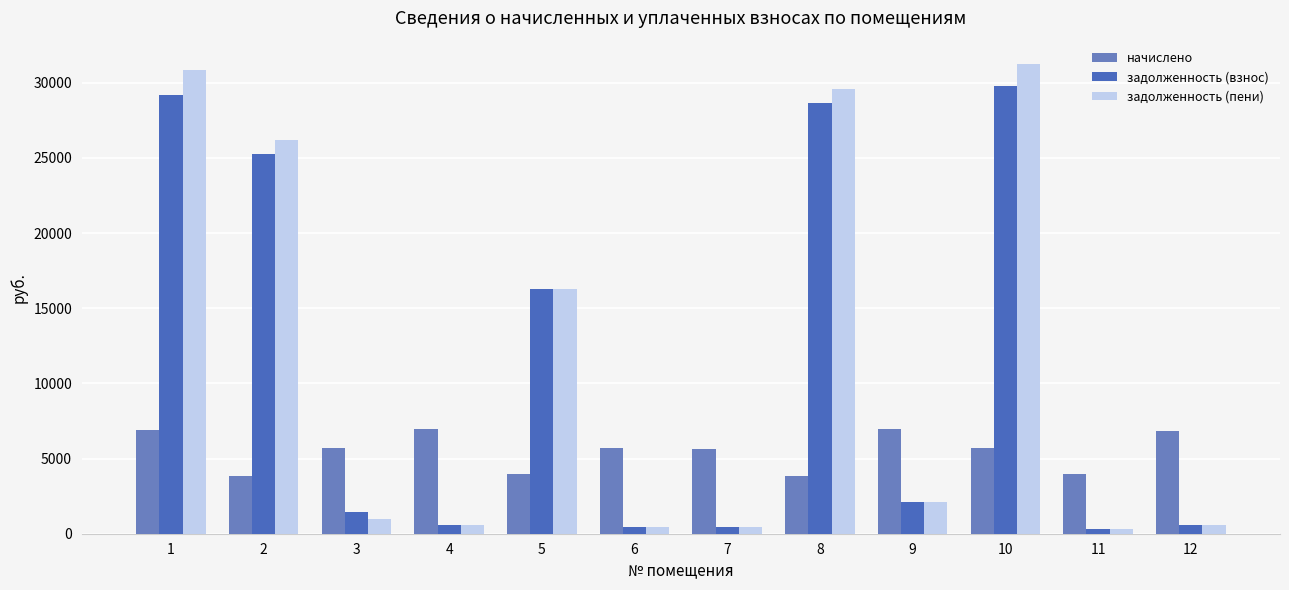

What is the value of the задолженность (пени) bar at the 10th from the left?

31231.4